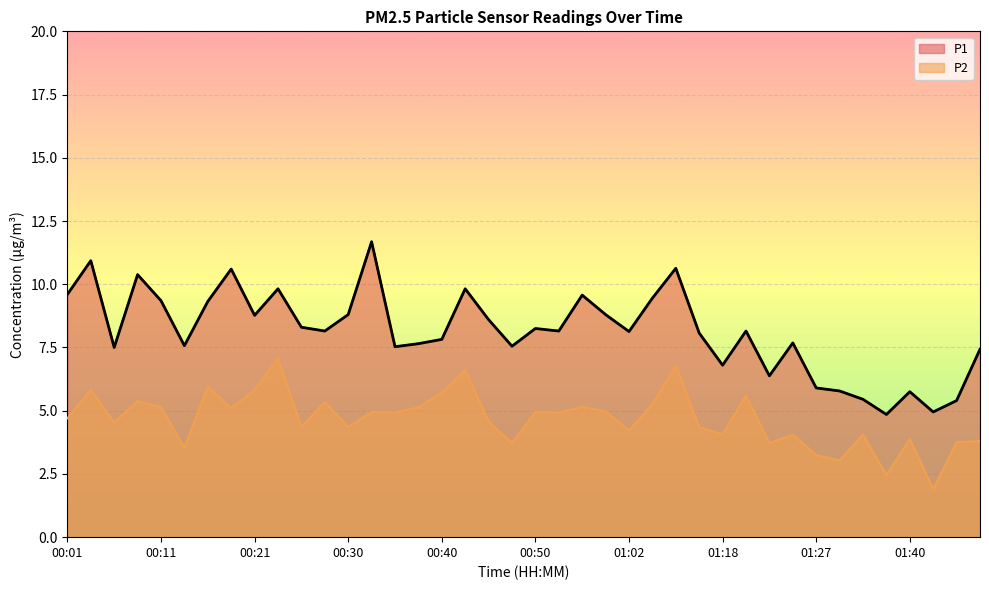

Which series has the largest total across all categories?

P1